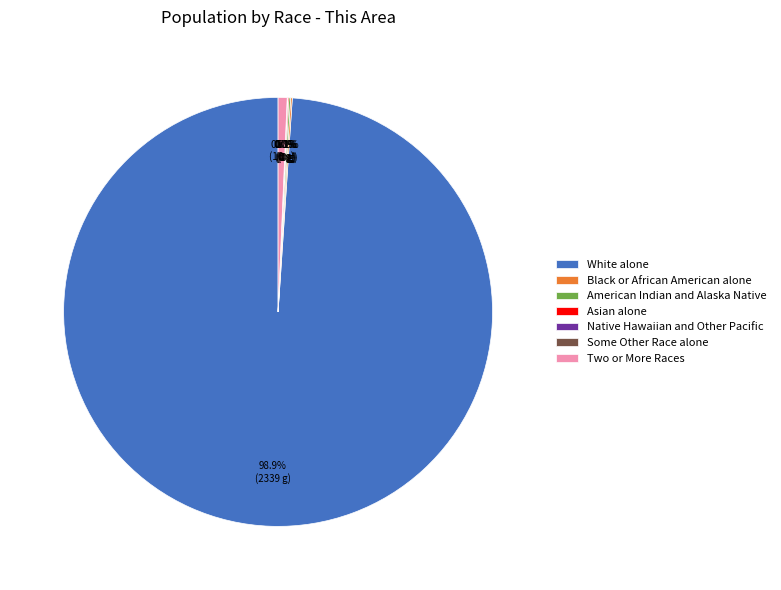

Count the number of slices in the pie.

7